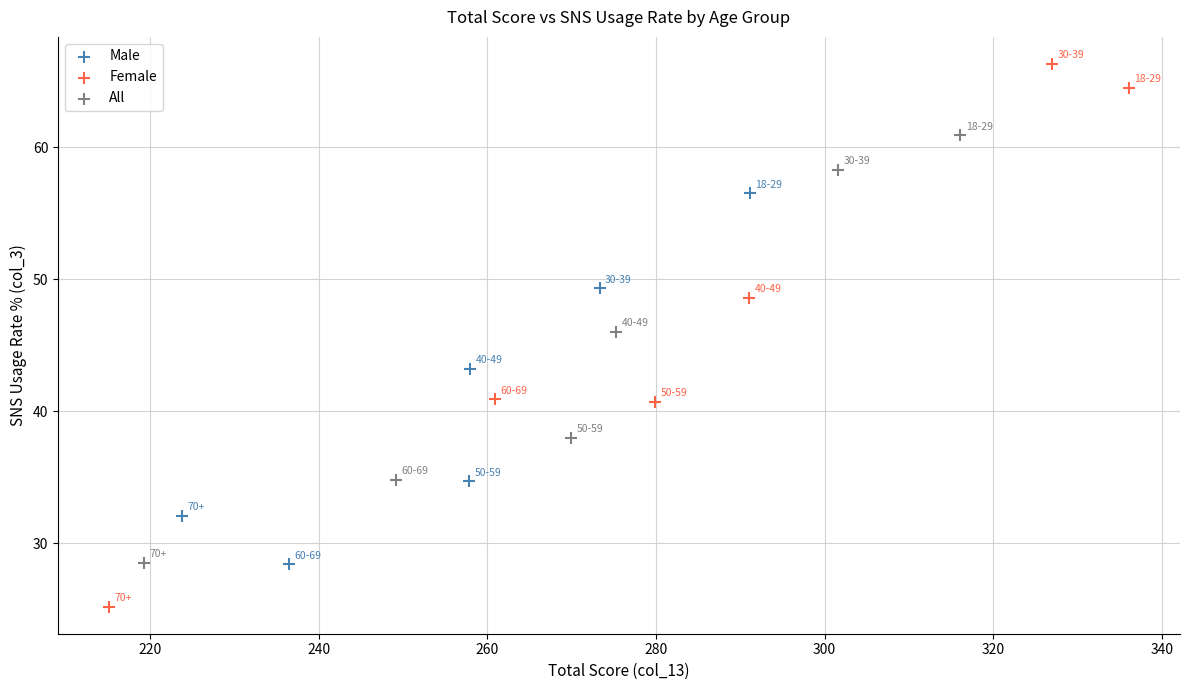

Which series reaches the minimum Y coordinate?

Female